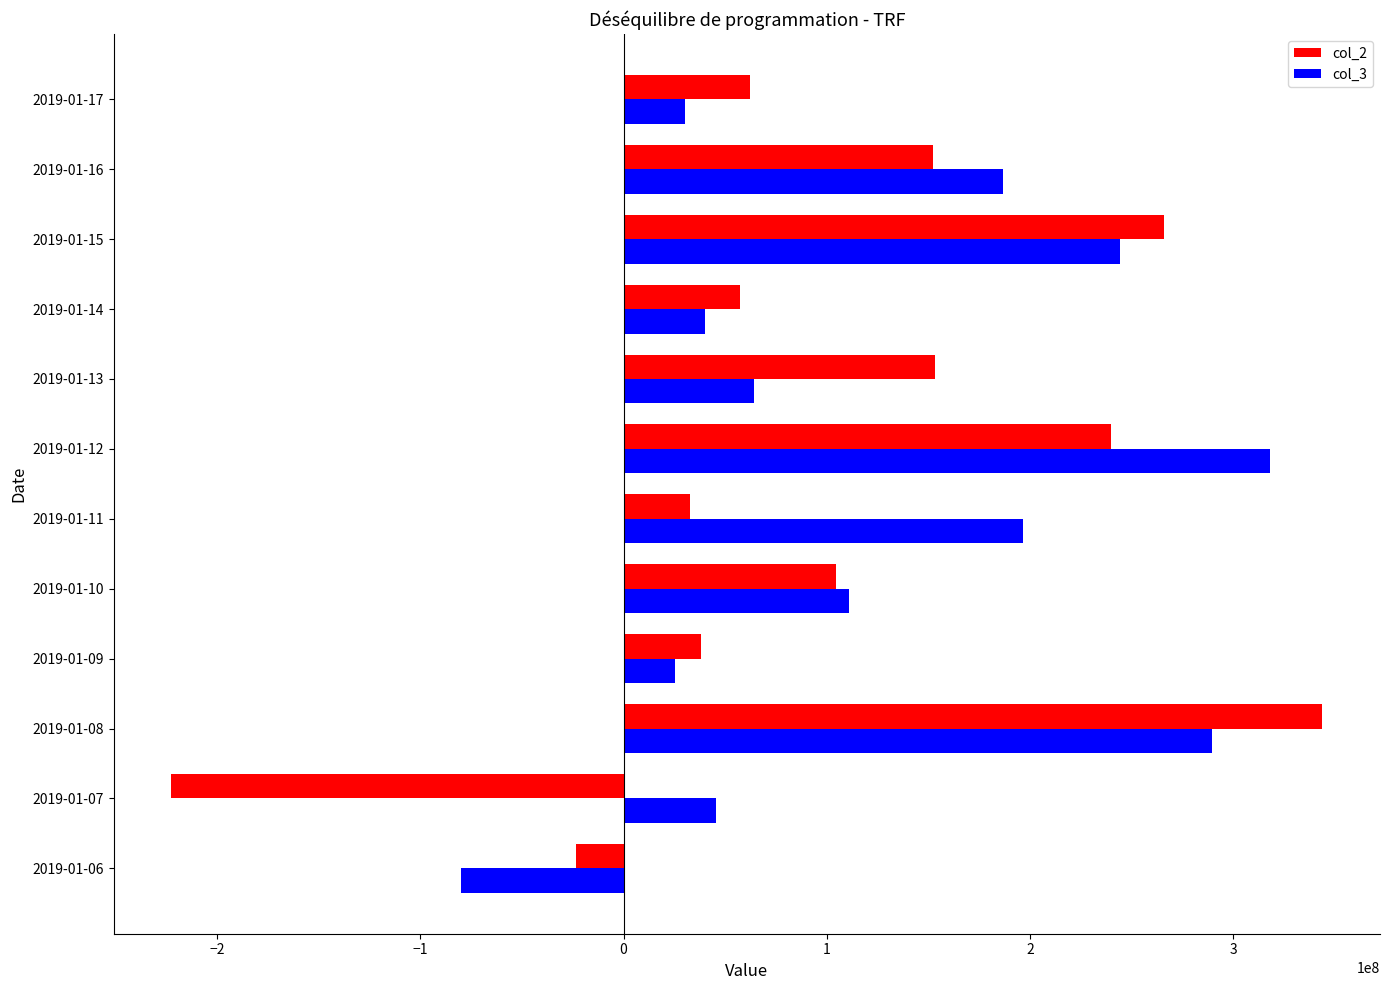

At which category does the chart reach its peak across all series?

2019-01-08